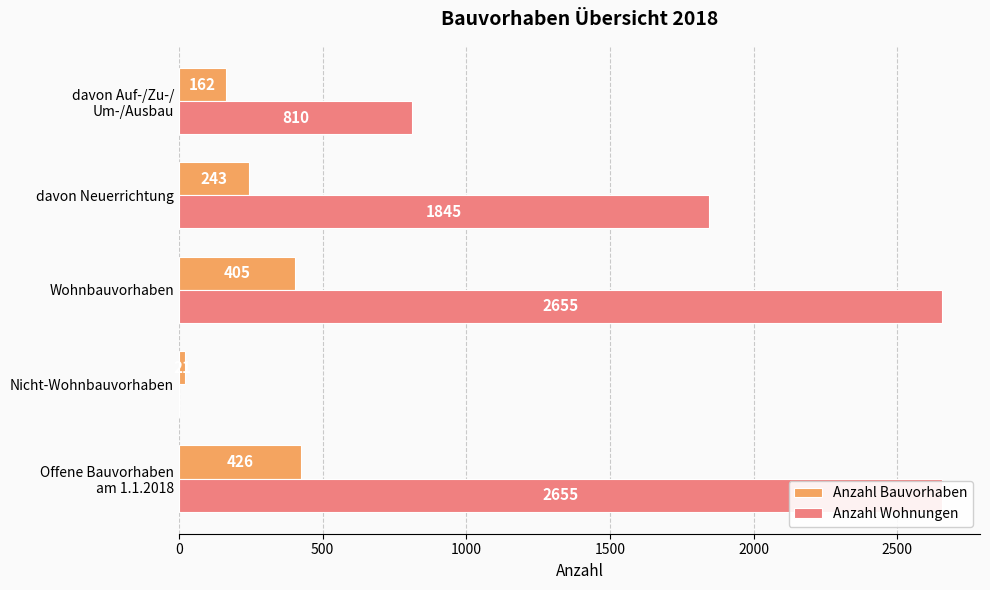

How many values in the Anzahl Wohnungen series exceed 1845?

2